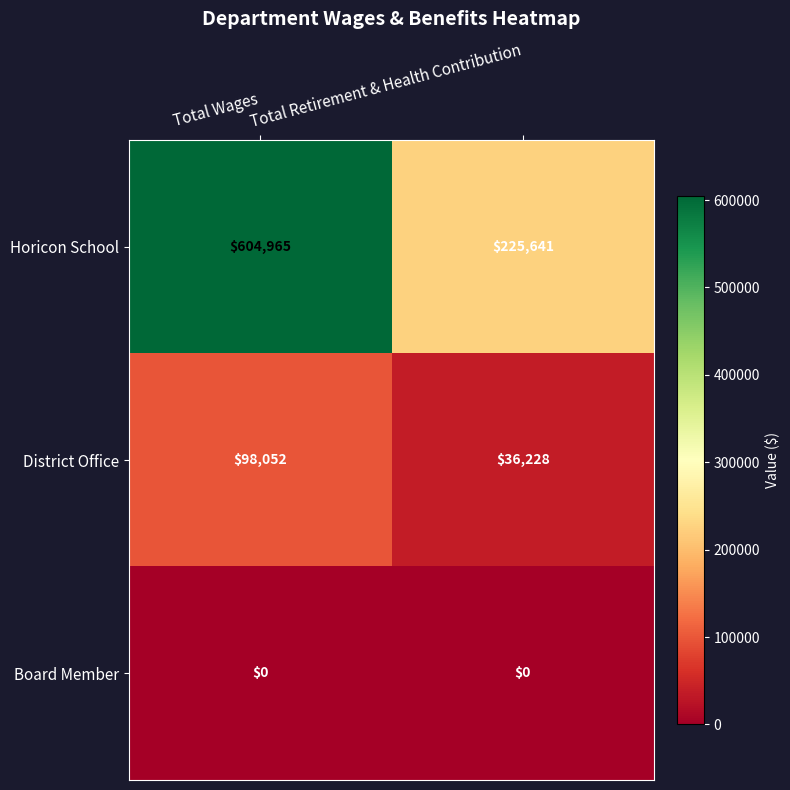

At which label does Horicon School reach its minimum?

Total Retirement & Health Contribution